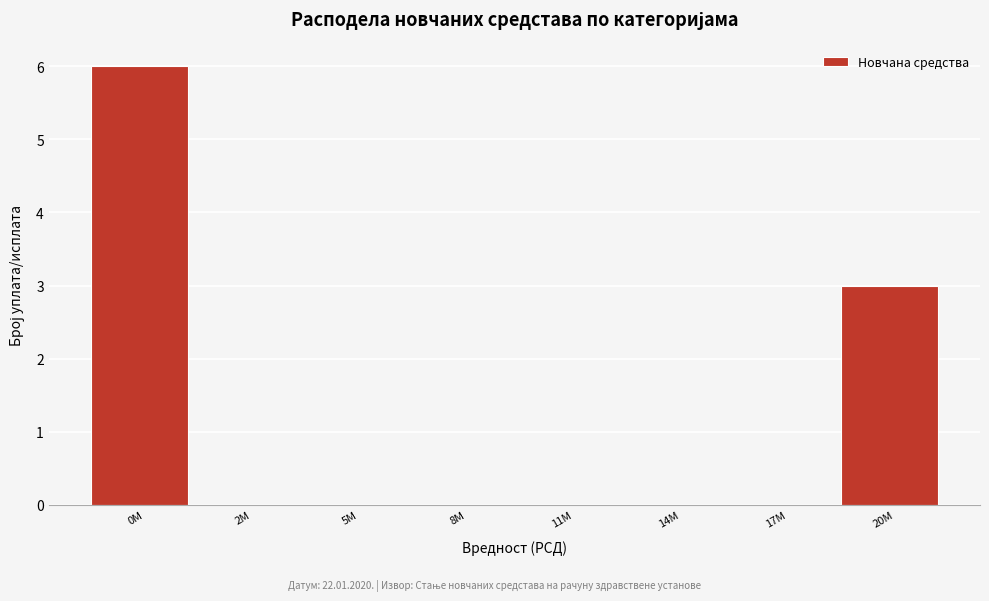

Reading left to right, list all the values displayed in this chart.

0M=6	2M=0	5M=0	8M=0	11M=0	14M=0	17M=0	20M=3